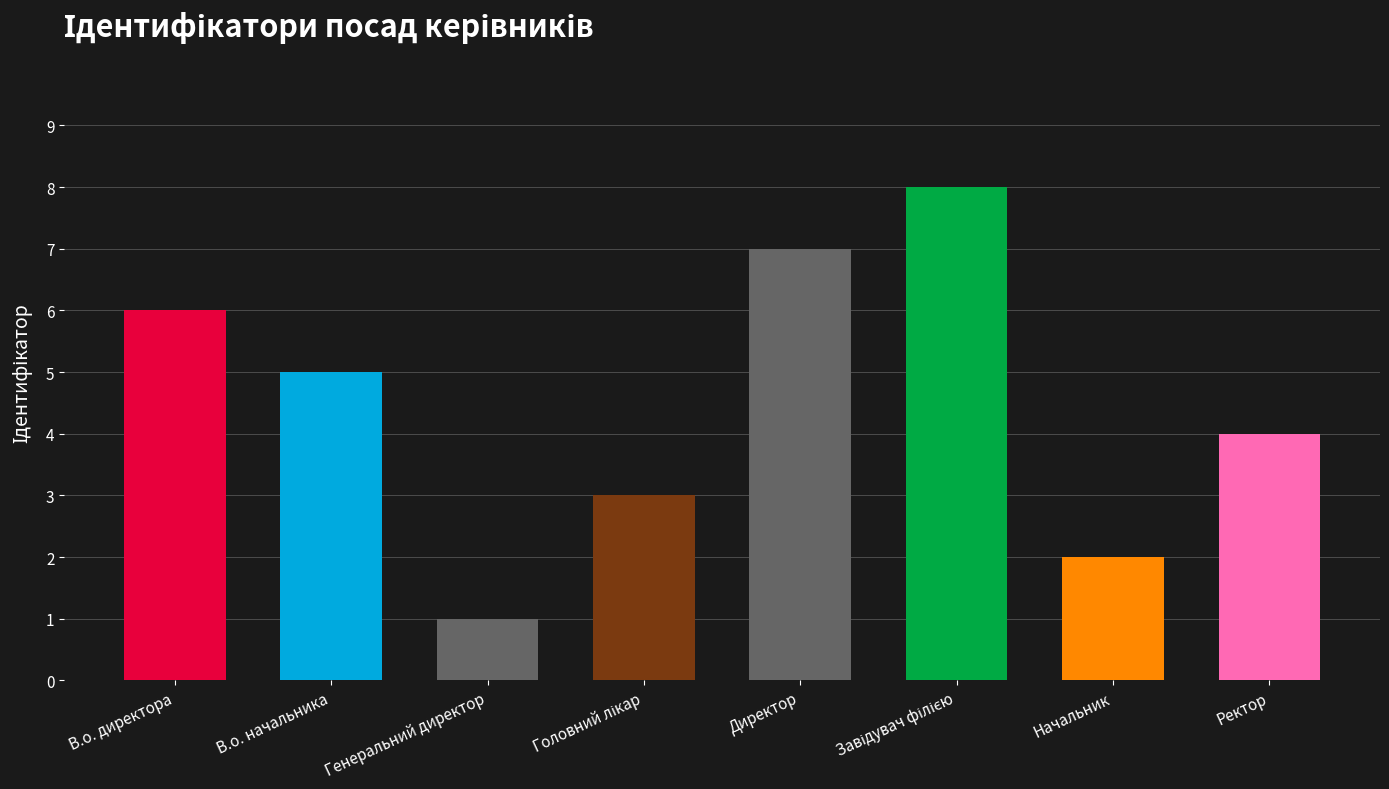

What is the approximate value at В.о. директора?

6